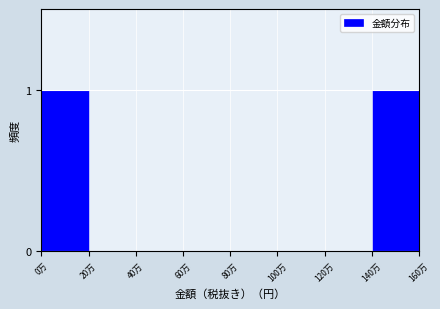

Reading left to right, list all the values displayed in this chart.

0万=1	20万=0	40万=0	60万=0	80万=0	100万=0	120万=0	140万=1